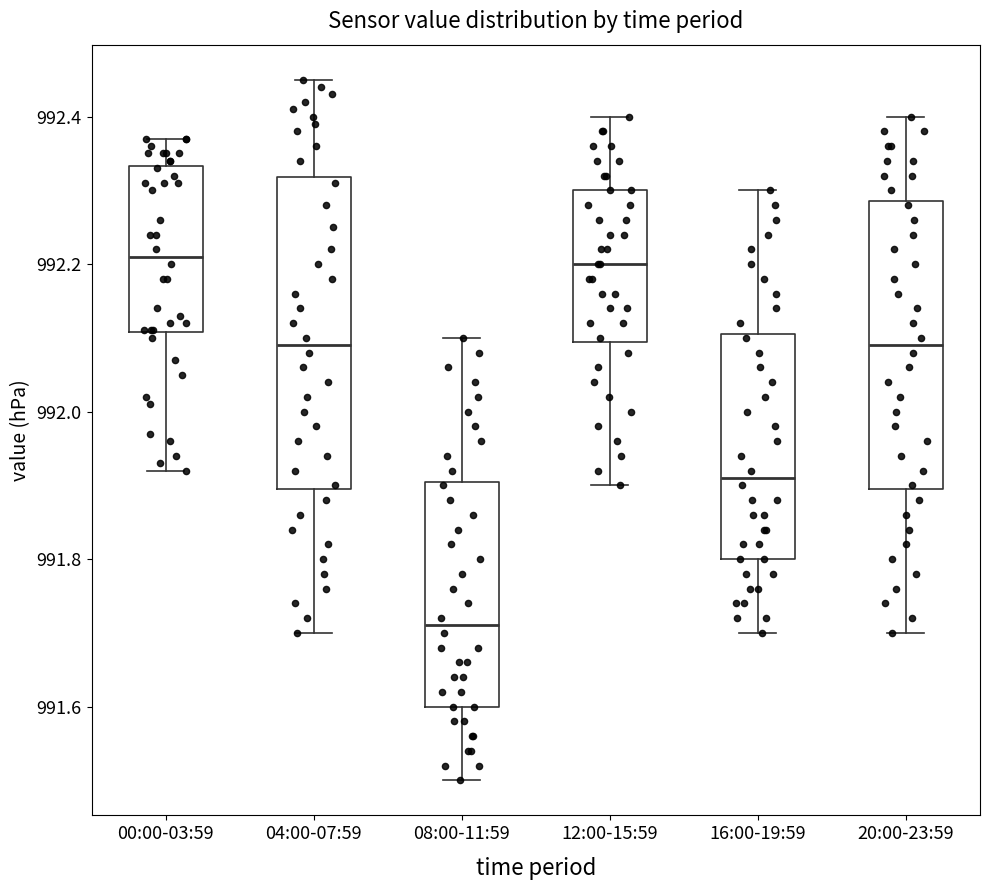

Where is the lower edge of the box for 04:00-07:59 on the y-axis? The values are not printed on the chart, so give them approximately, as read against the axis.

991.90